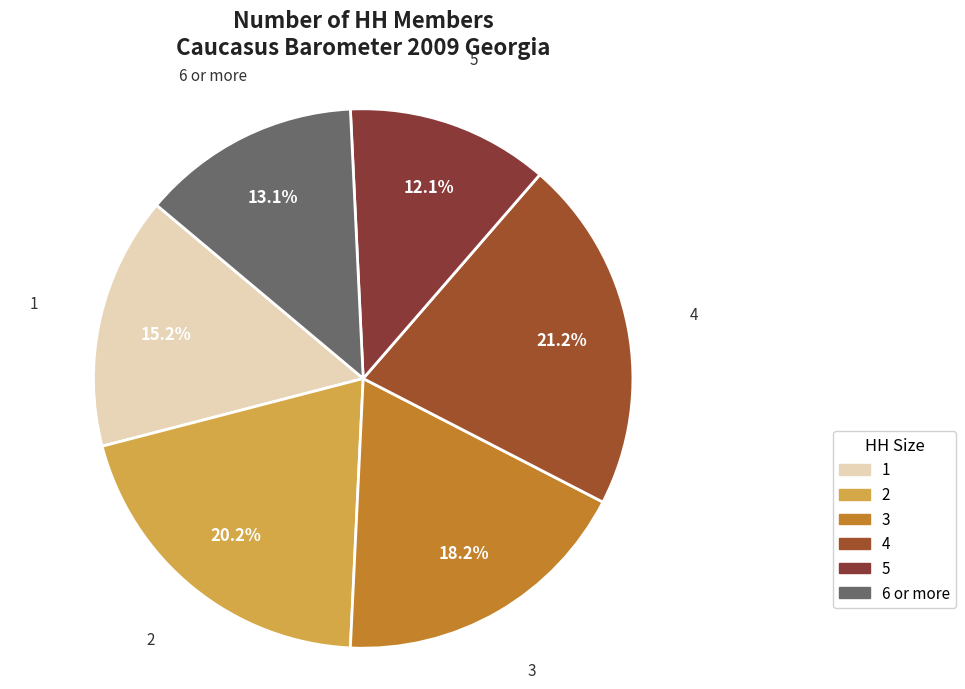

Combined, do 2 and 1 account for over 50%?

No